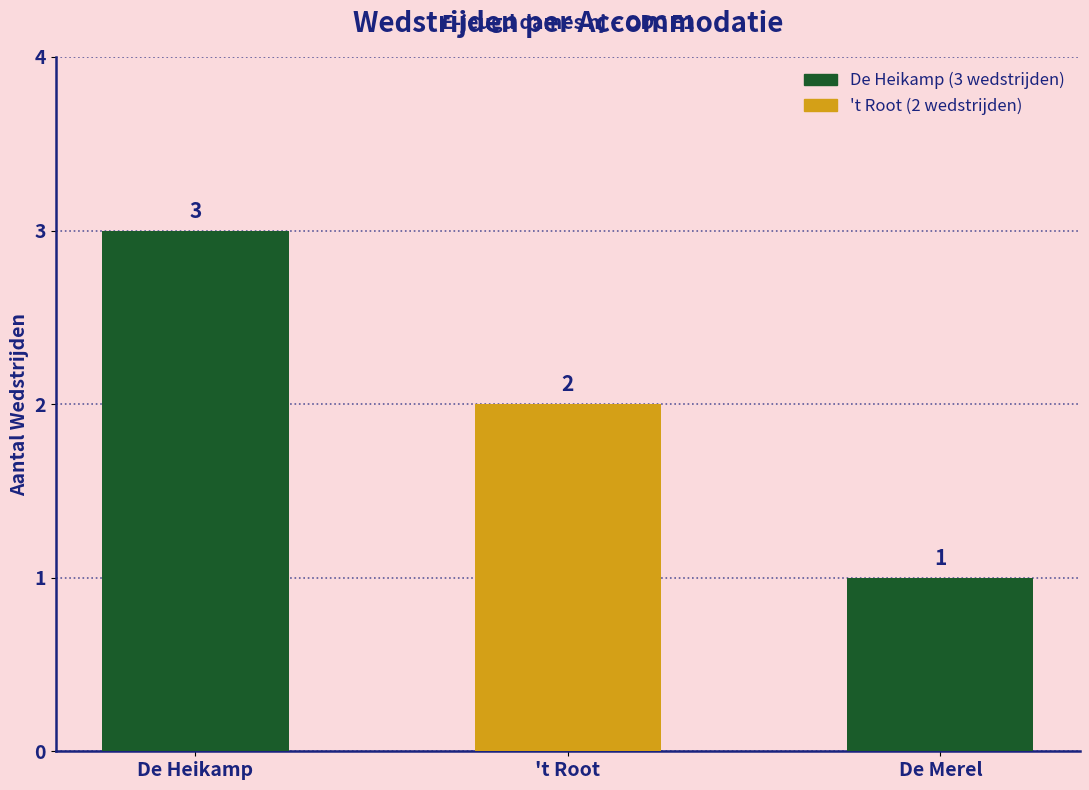

What is the maximum value shown in the chart?

3